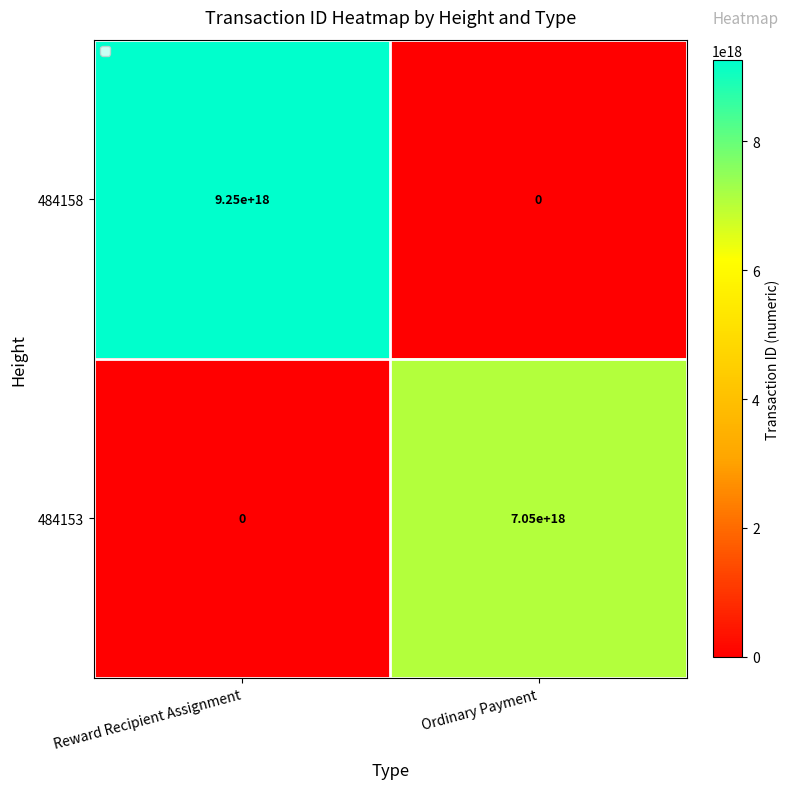

Where is 484153 nearest to the value 3525000000000000000?

Reward Recipient Assignment